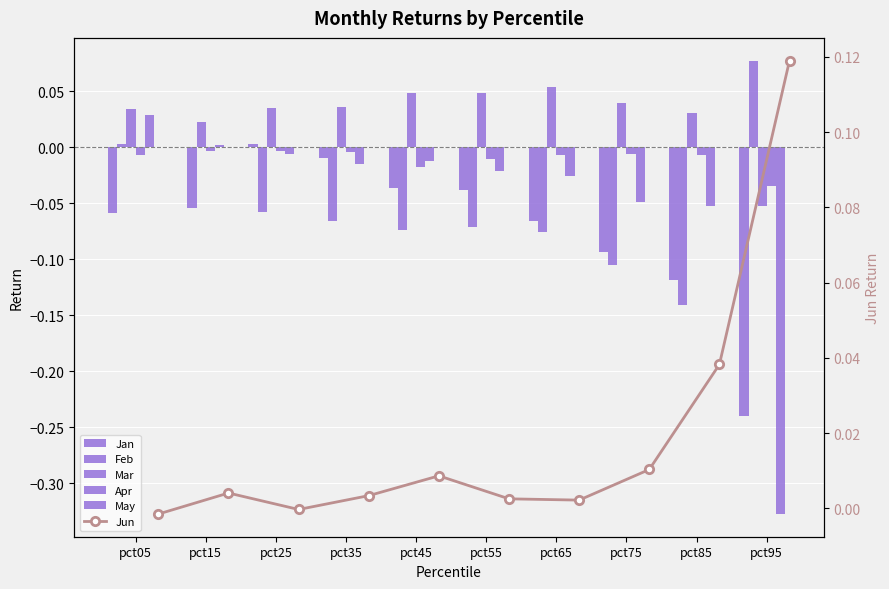

Which series has the largest range (max minus min)?

May